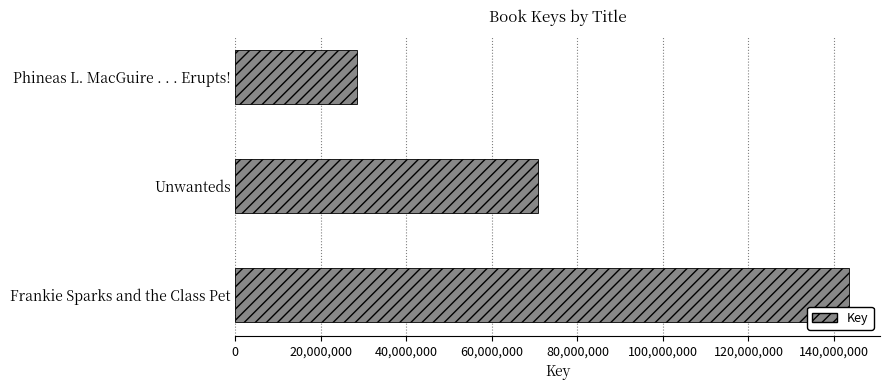

Reading bottom to top, extract all data points from this chart.

143593583	70727444	28434649